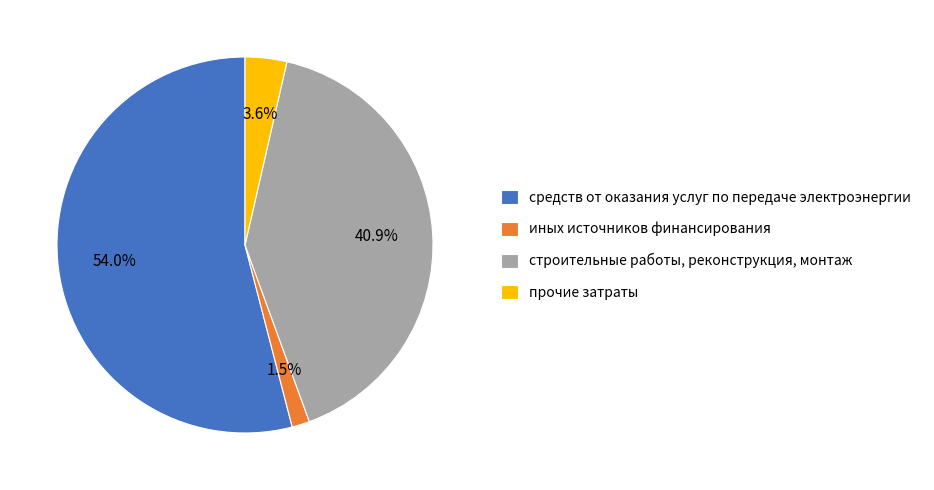

Rank the categories by value from lowest to highest.

иных источников финансирования, прочие затраты, строительные работы, реконструкция, монтаж, средств от оказания услуг по передаче электроэнергии